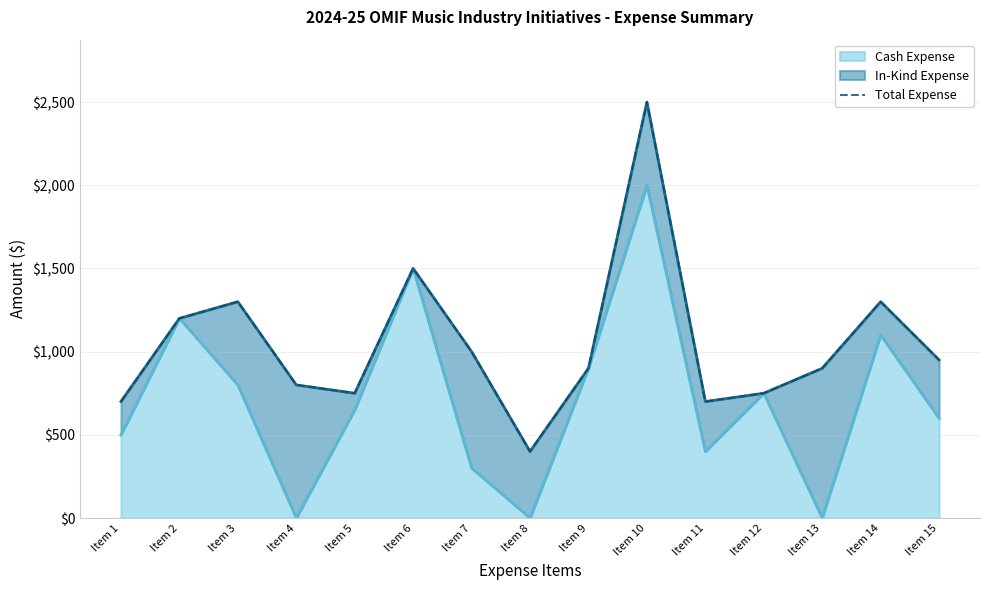

The value of Cash Expense at Item 10 is 2000. True or false?

True